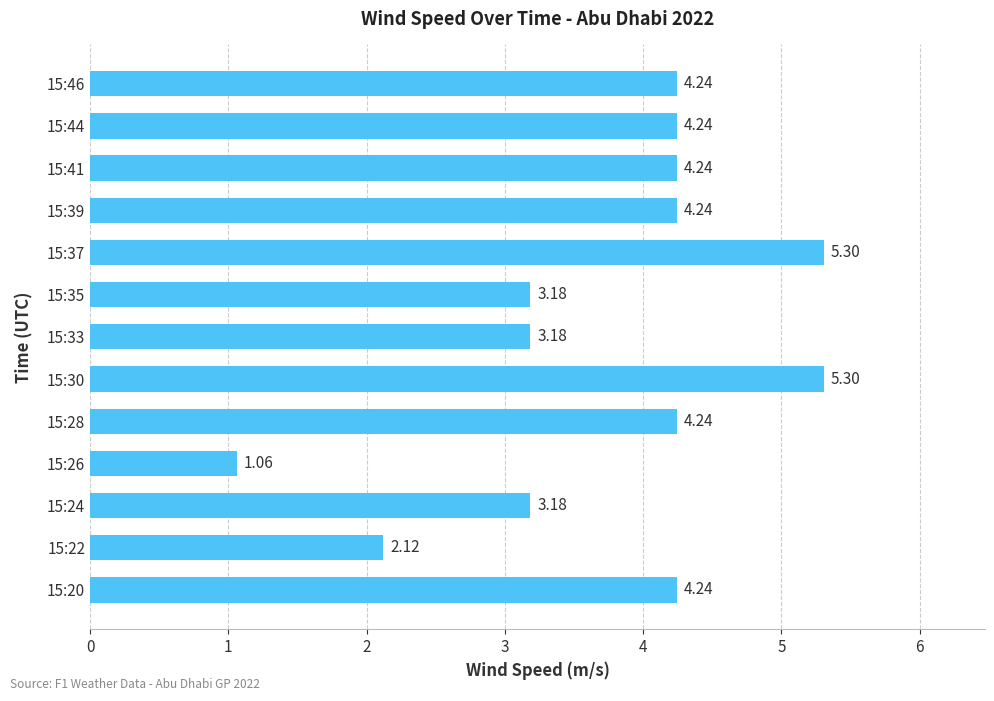

Approximately how many times larger is the value at 15:26 compared to 15:22?

0.5